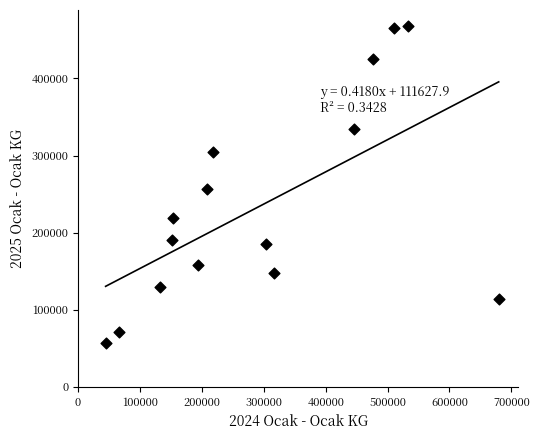

What Y value in the scatter plot is closest to 262672?

257006.7